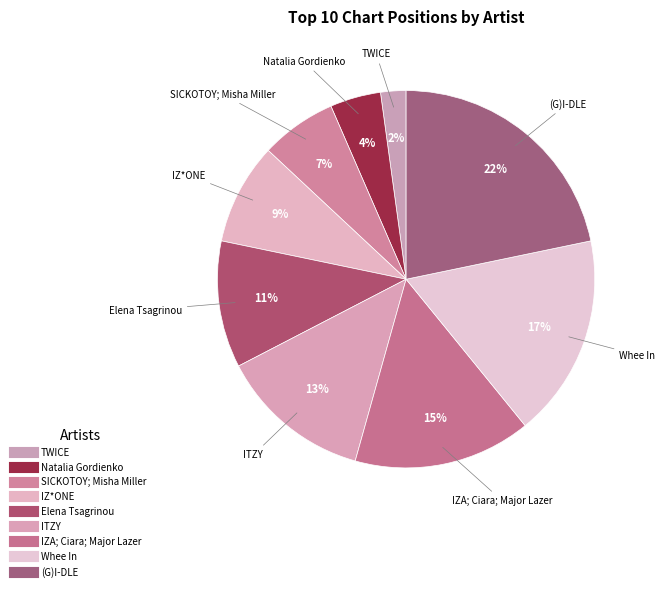

How many segments does this pie chart have?

9